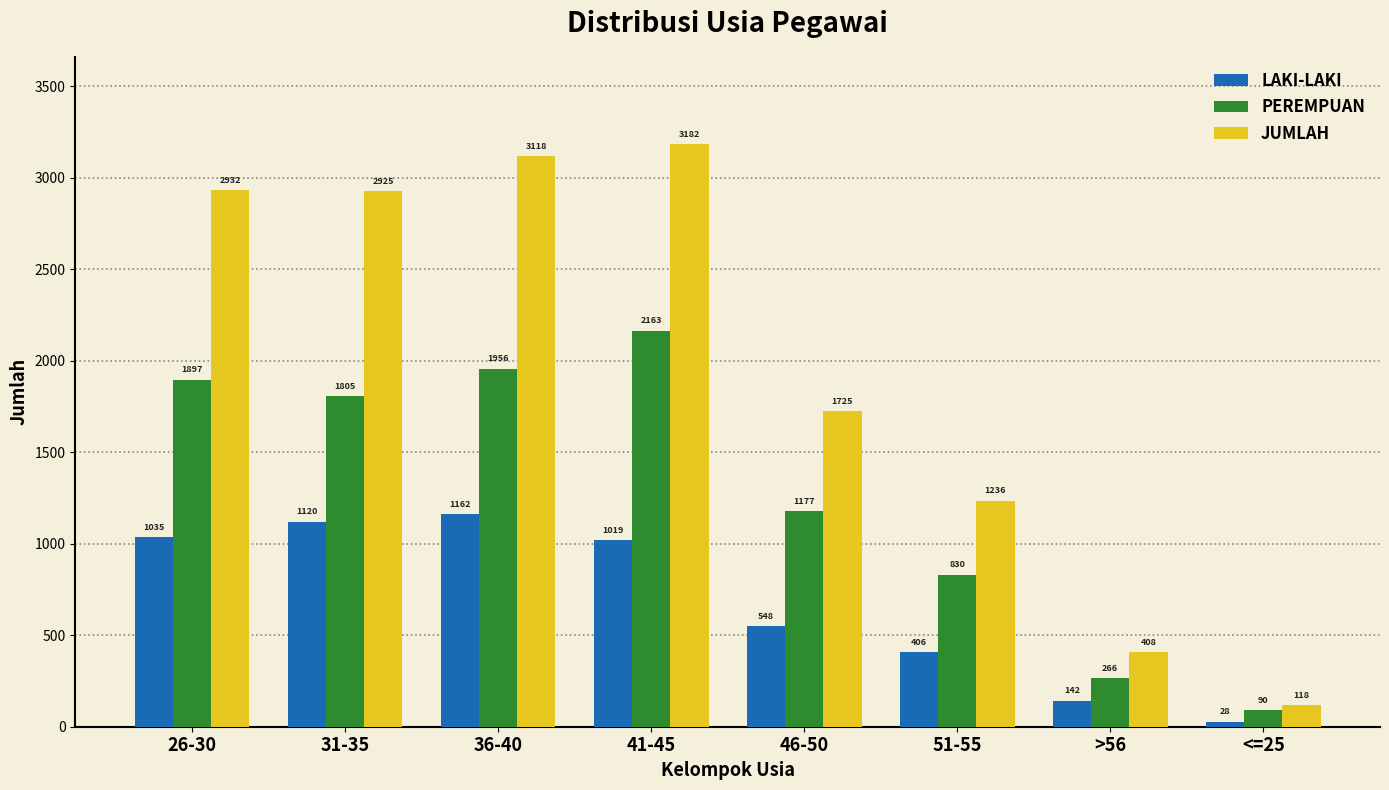

List the labels in order of LAKI-LAKI value, smallest first.

<=25, >56, 51-55, 46-50, 41-45, 26-30, 31-35, 36-40